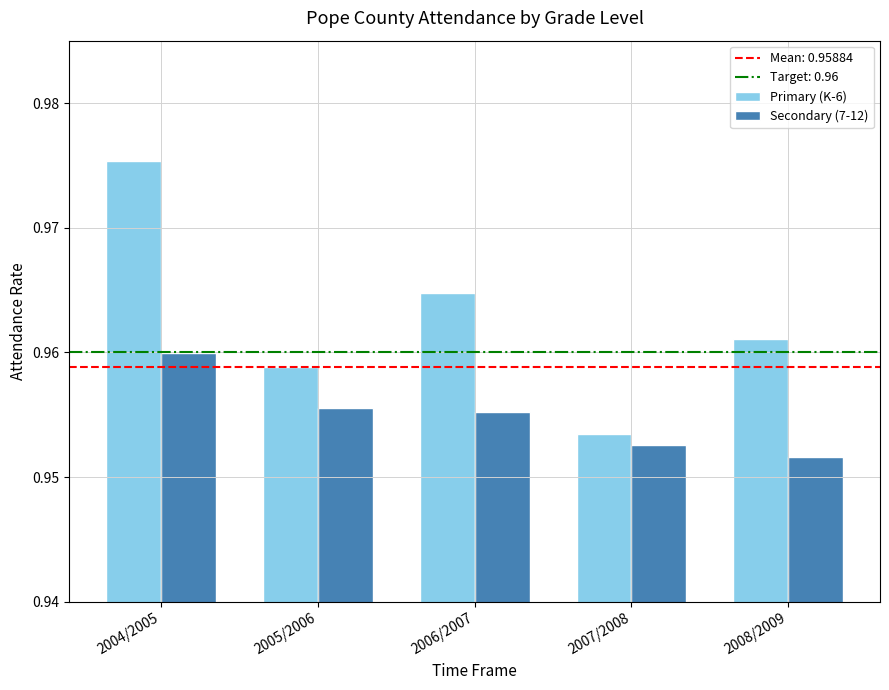

Which series has the largest range (max minus min)?

Primary (K-6)